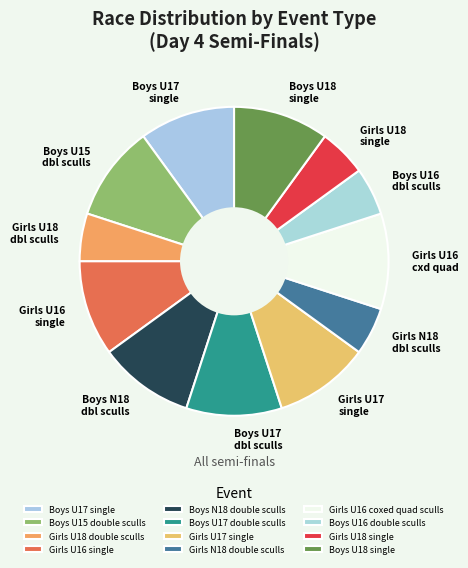

Which slice is the smallest?

Girls U18 double sculls